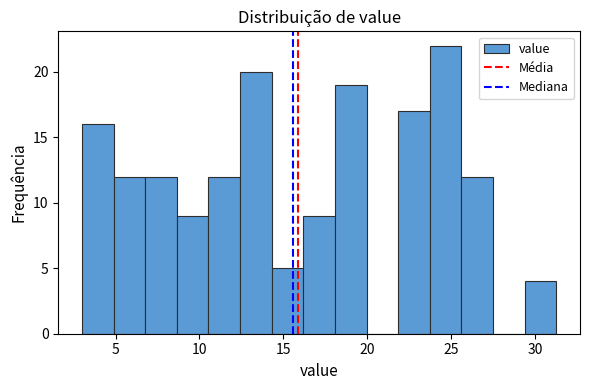

Read against the x-axis, roughly where is the centre of the tallest bar?

24.5